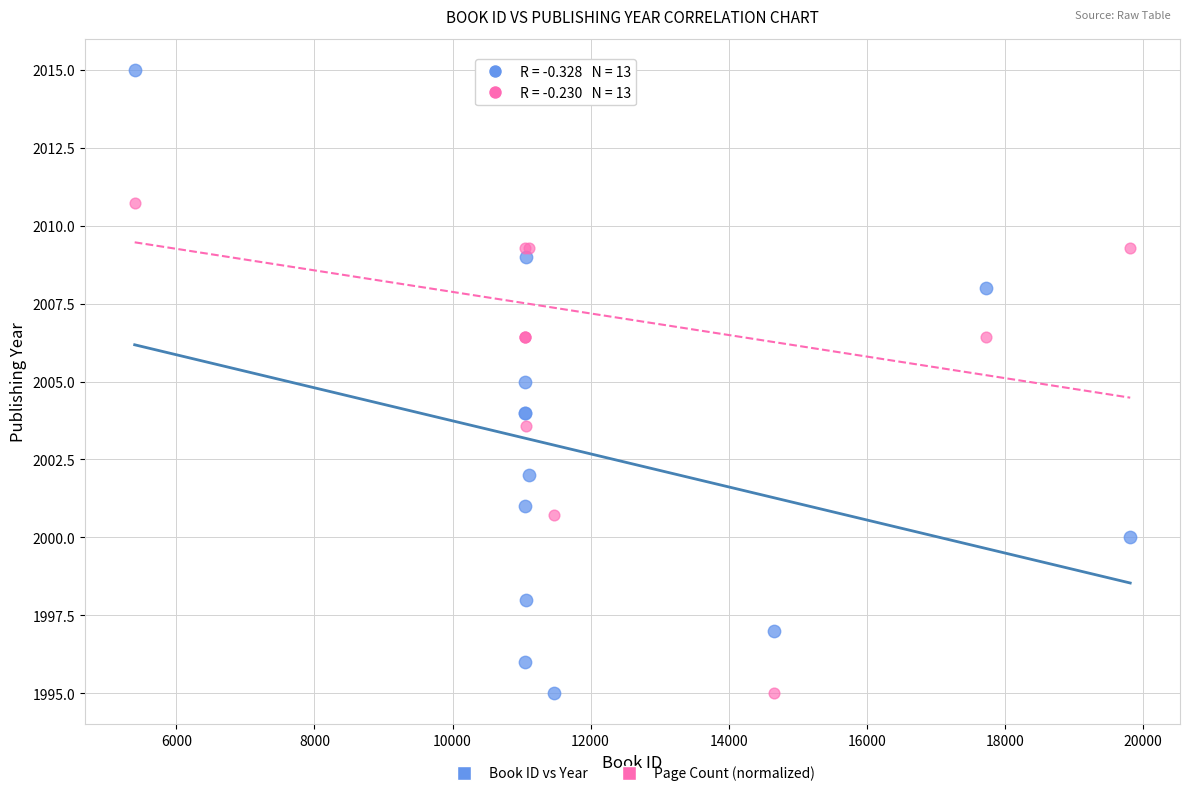

What is the X range (max minus min) for the scatter plot?

14421.0